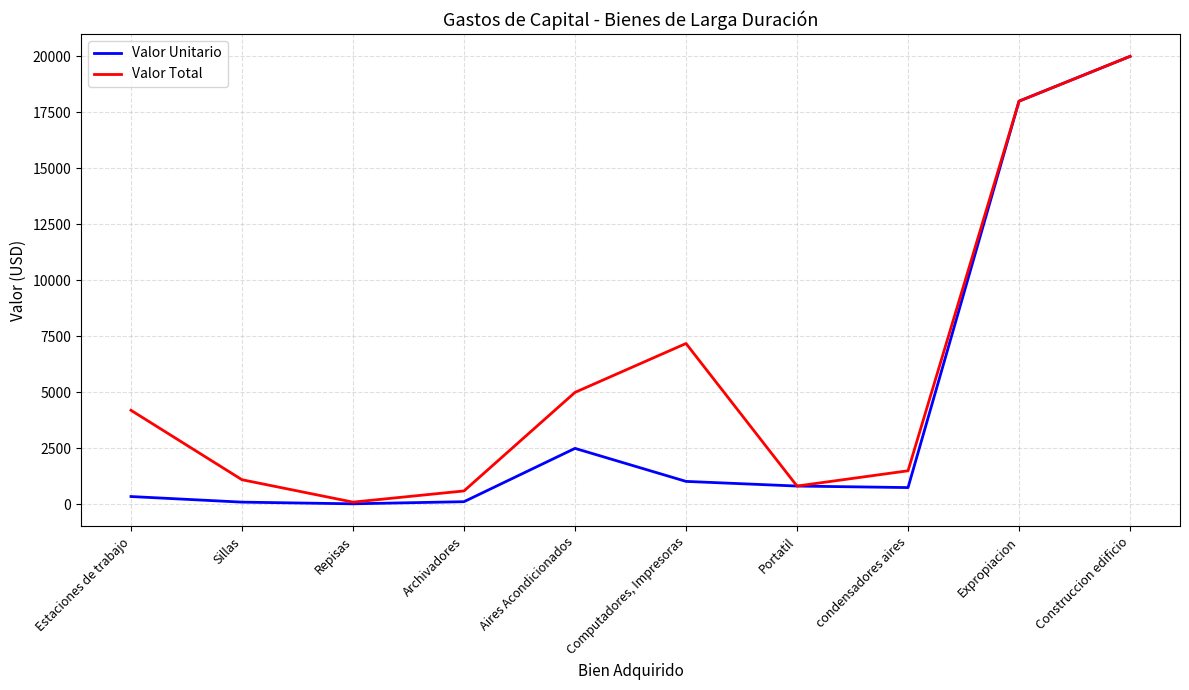

Is this an area chart (filled region under the line)?

No